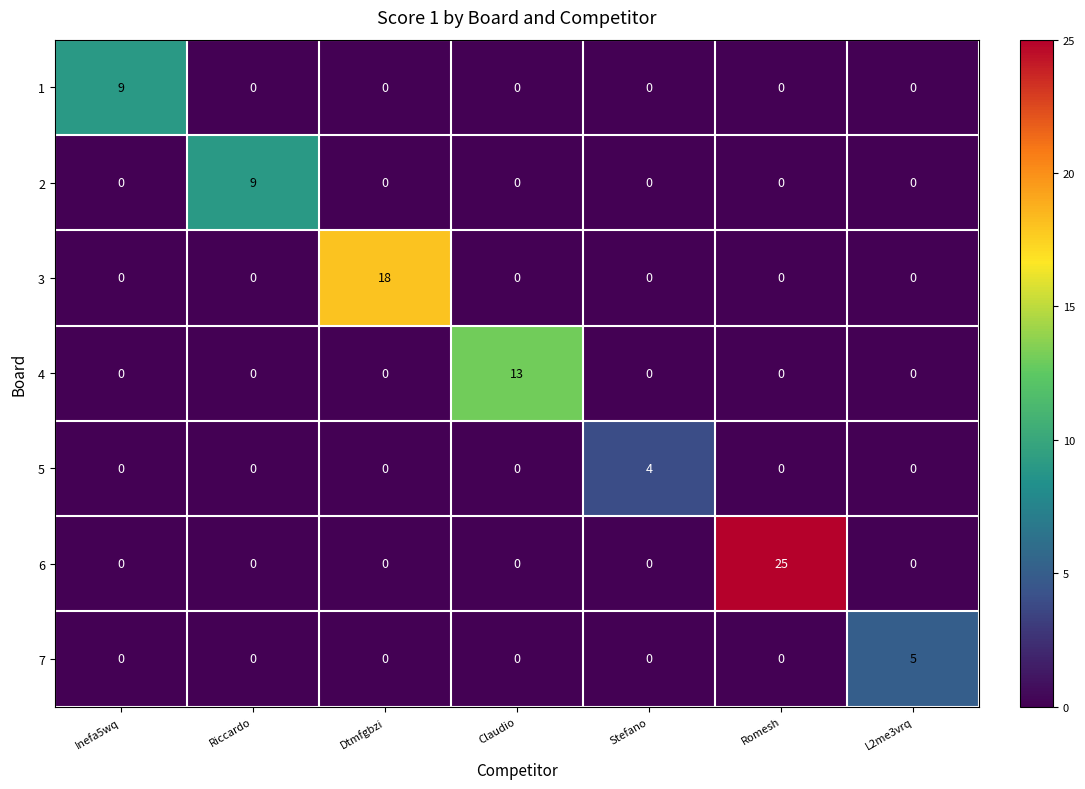

Is it true that 4 equals -4 at Romesh?

False